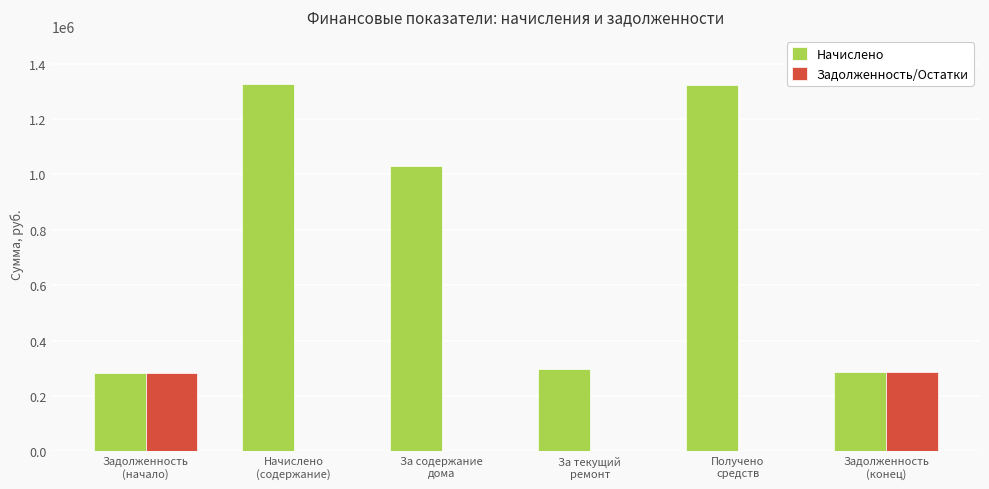

What is the sum of all Задолженность/Остатки values?

566354.2